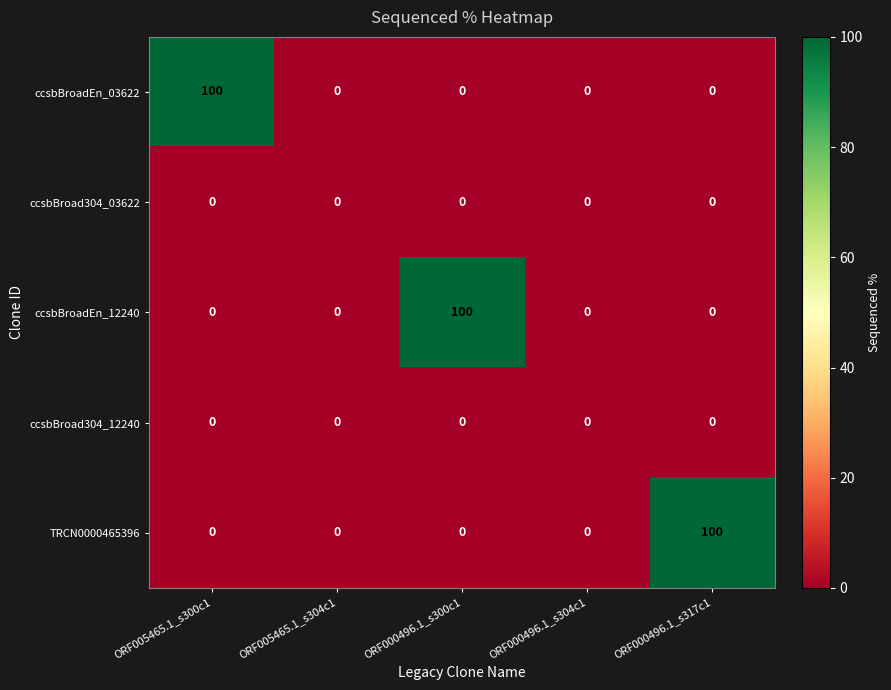

What is the spread (max minus min) of values at ORF000496.1_s300c1?

100